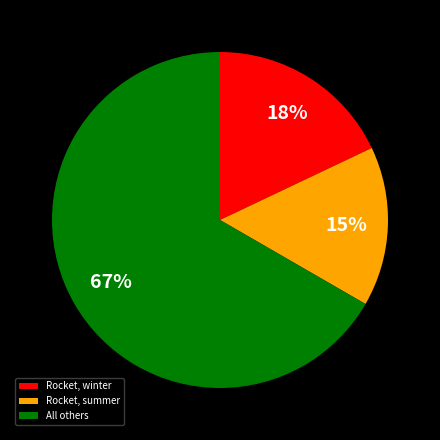

Rank the categories by value from highest to lowest.

All others, Rocket, winter, Rocket, summer